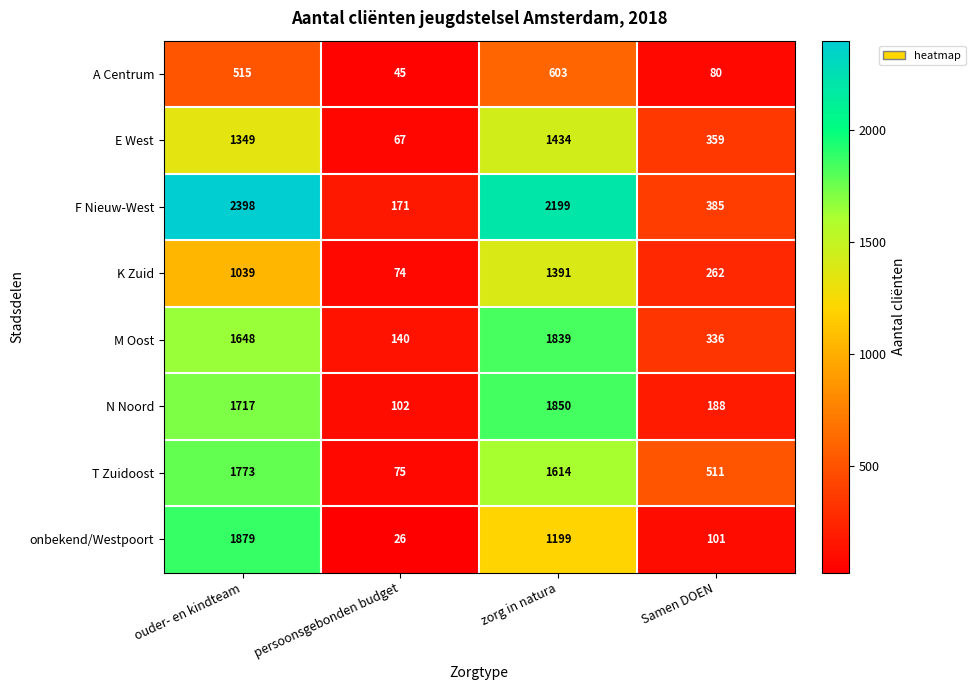

Which series changed the most between persoonsgebonden budget and zorg in natura?

F Nieuw-West